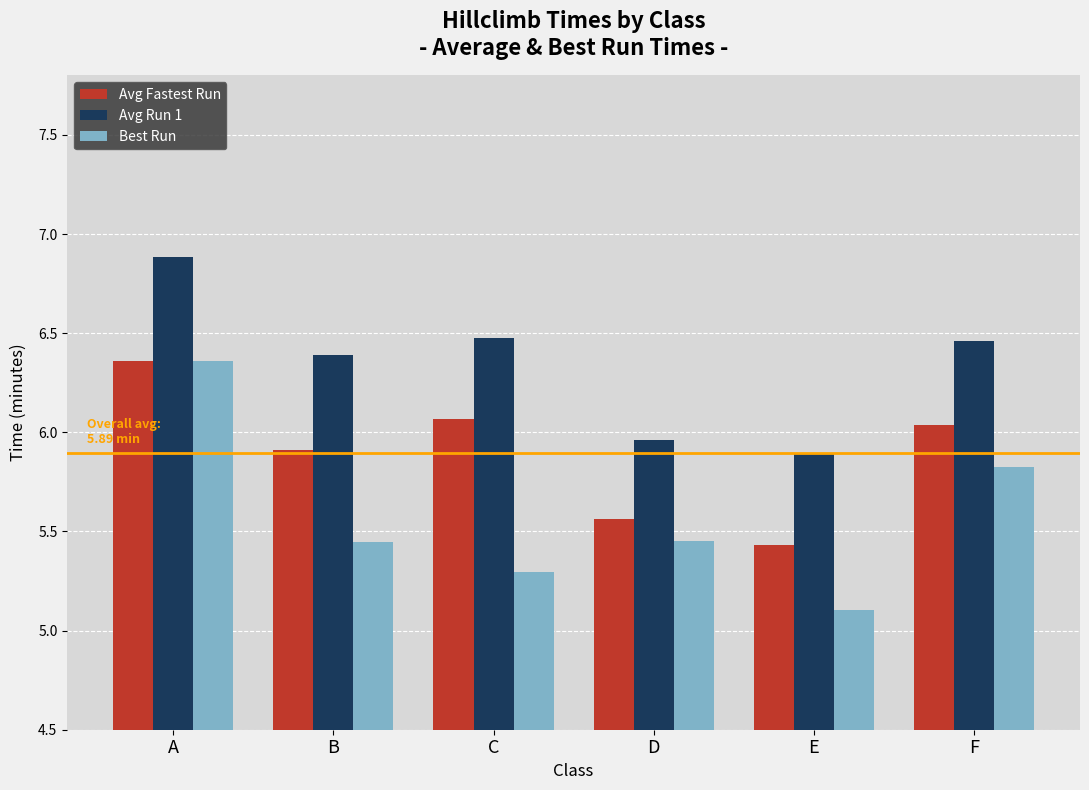

At which label does Best Run reach its peak?

A